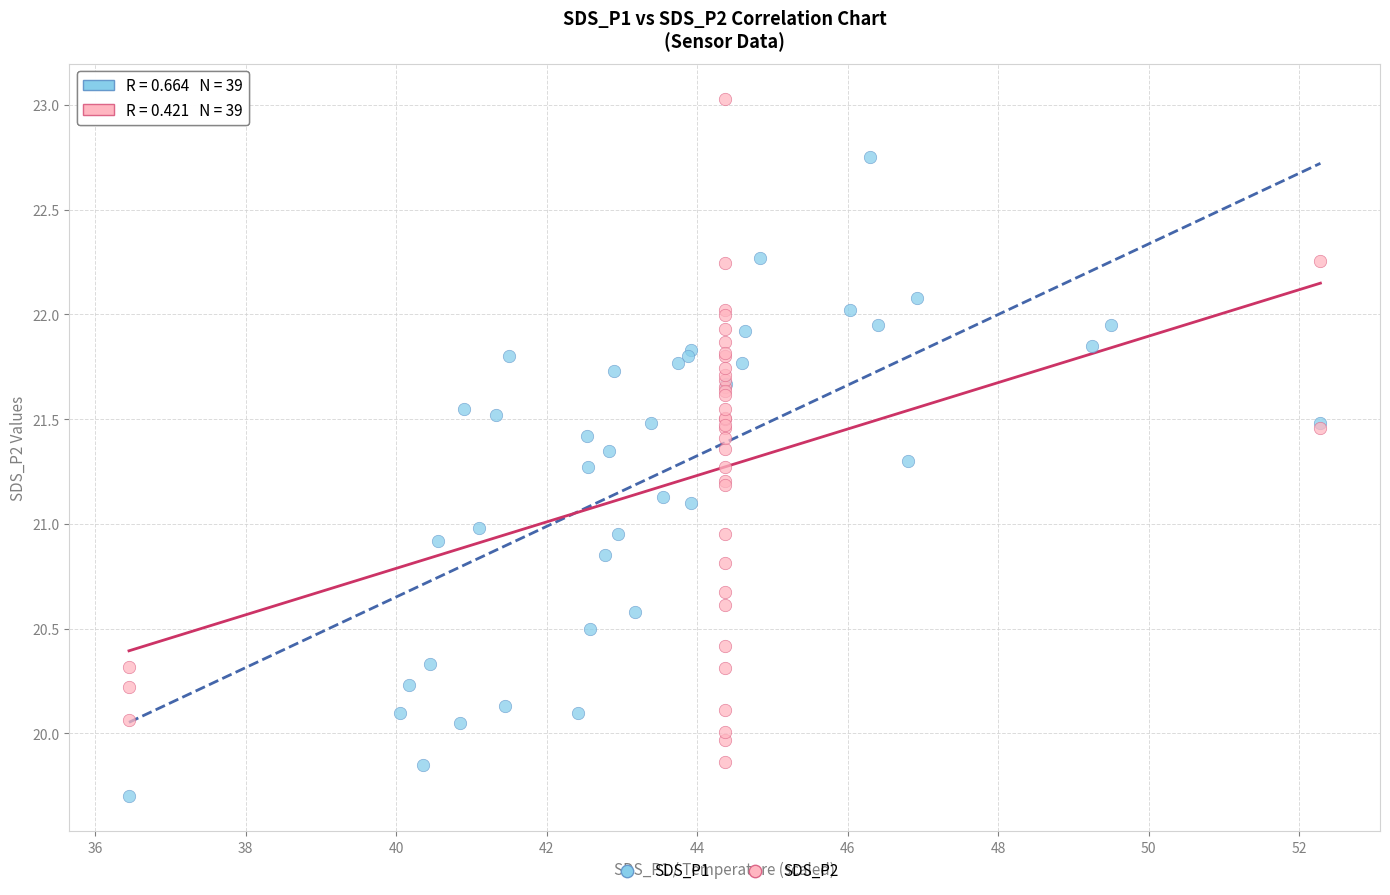

Which series reaches the minimum Y coordinate?

SDS_P1